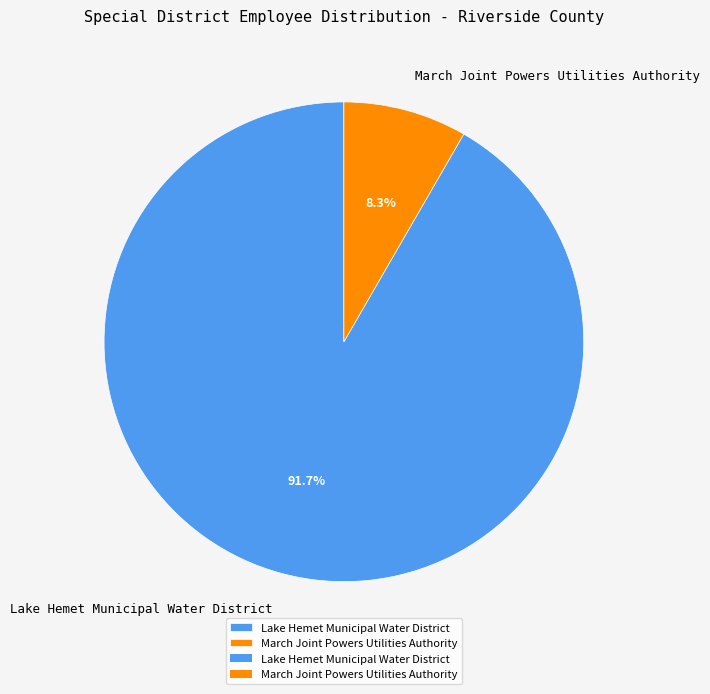

What is the ratio of the value at Lake Hemet Municipal Water District to the value at March Joint Powers Utilities Authority?

11.0